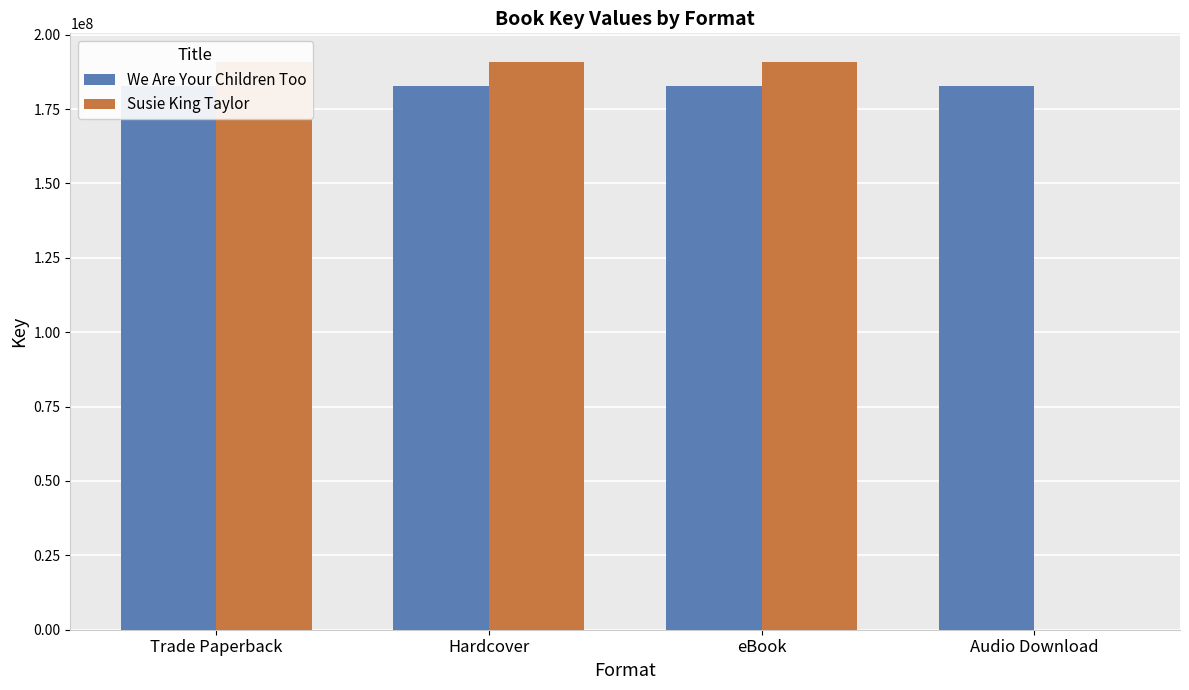

The We Are Your Children Too series shows 265831948 at Hardcover. True or false?

False